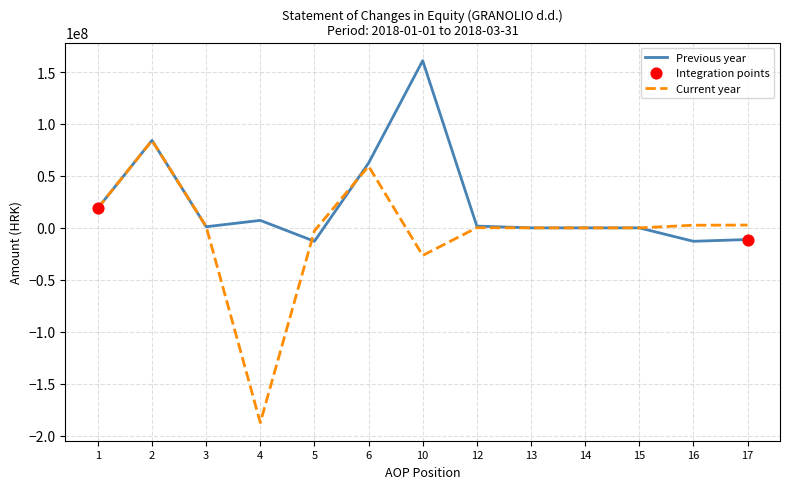

What is the total value across all series at 1?

38032860.0